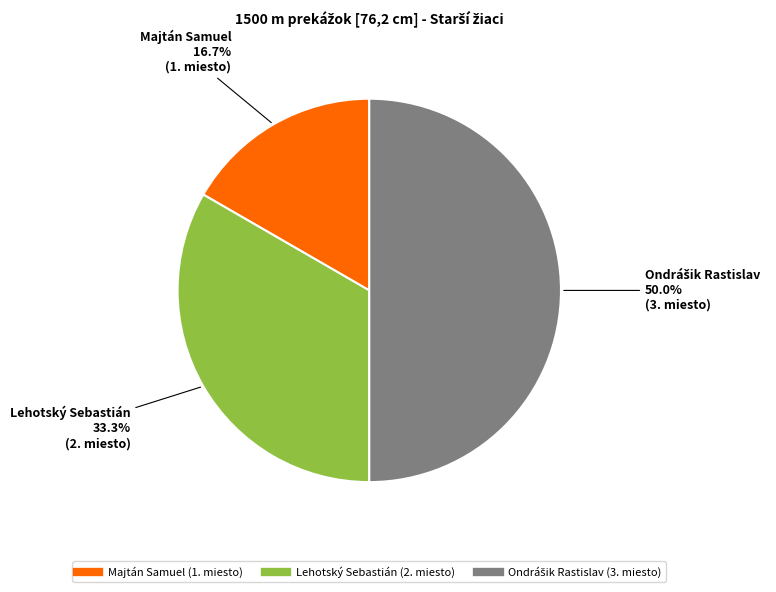

Is it true that Majtán Samuel is 17% of the pie?

True